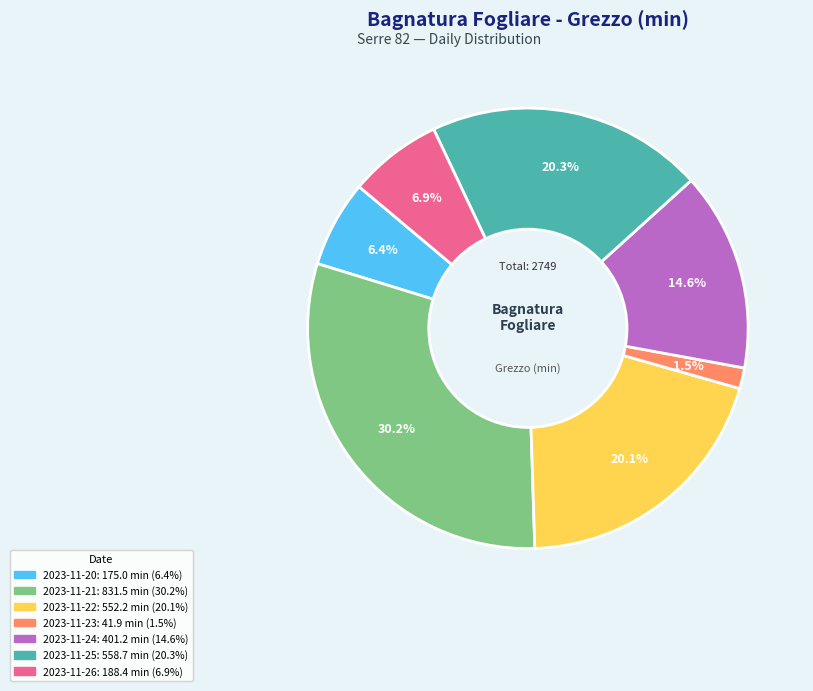

Which slice is the largest?

2023-11-21